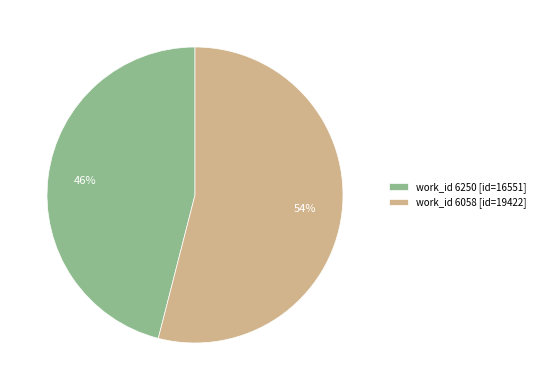

To the nearest percent, what is the average slice percentage?

50%